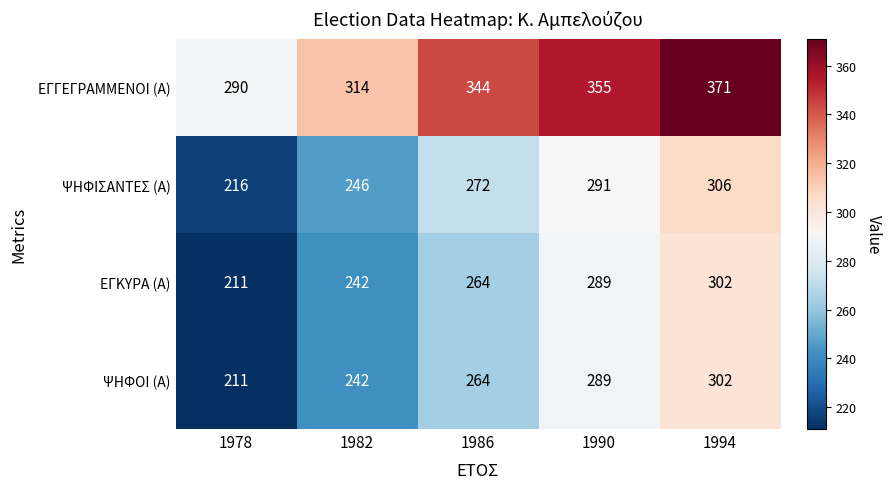

What is the sum of the ΕΓΚΥΡΑ (Α) values at 1990 and 1994?

591